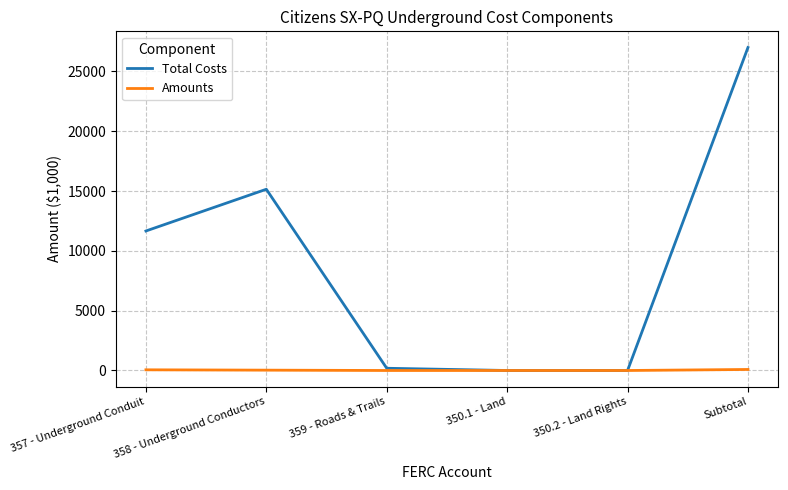

List the series in order of their peak value, lowest first.

Amounts, Total Costs